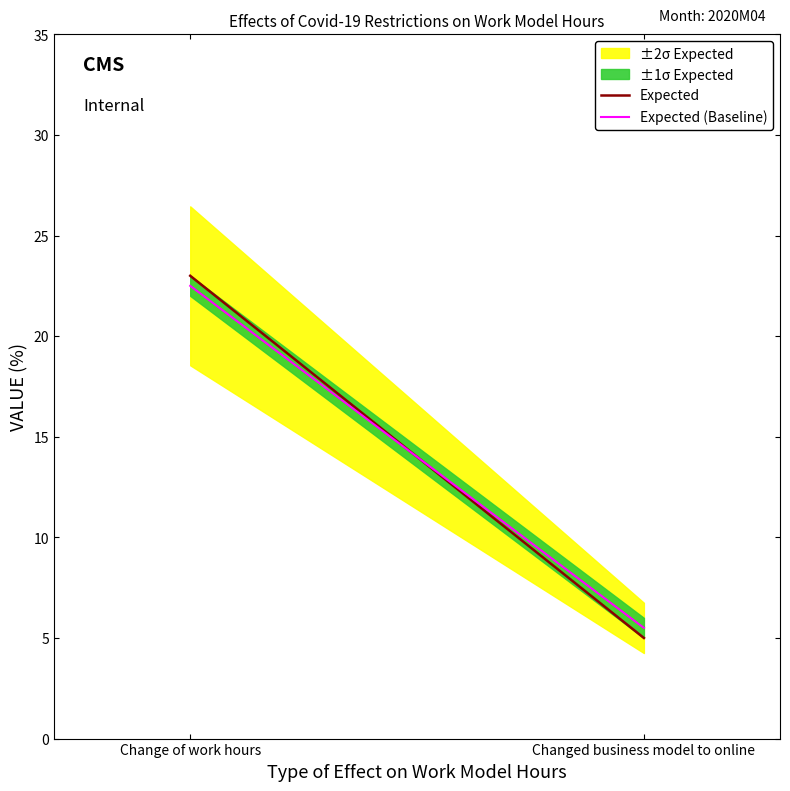

At Changed business model to online, list the series in order from largest to smallest.

Expected (Baseline), Expected